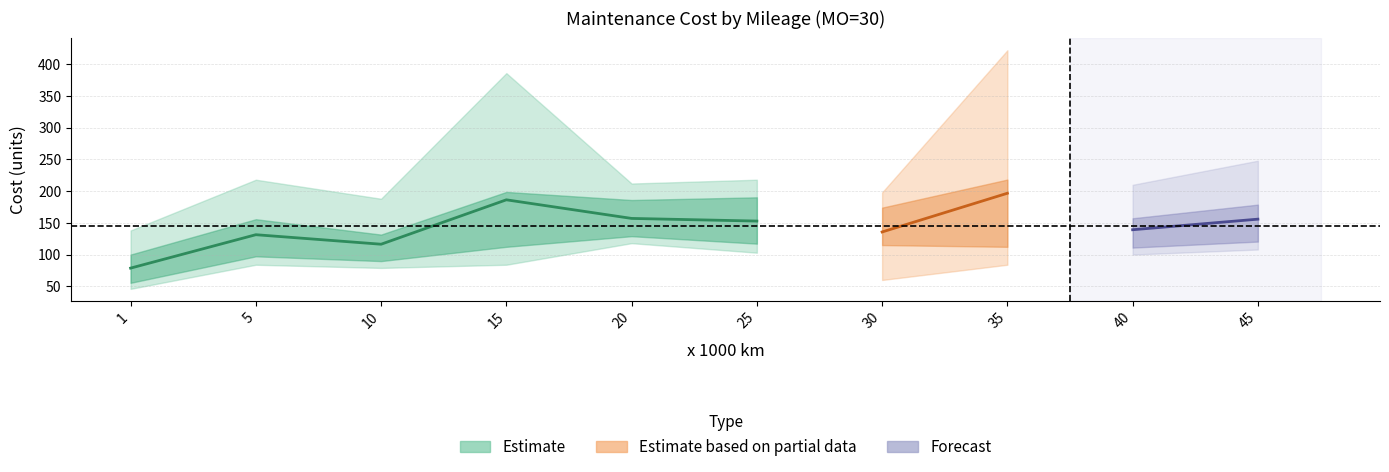

What is the minimum value shown in the chart?

46